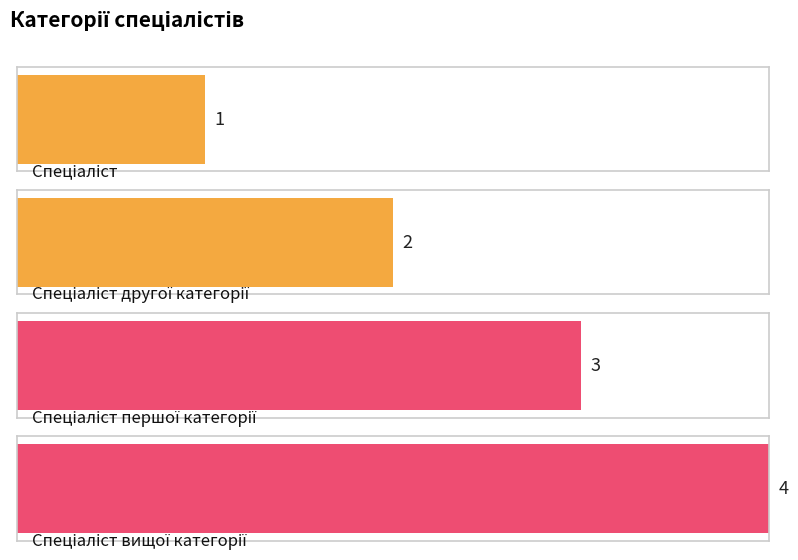

Count the values in the range 2 to 4.

3